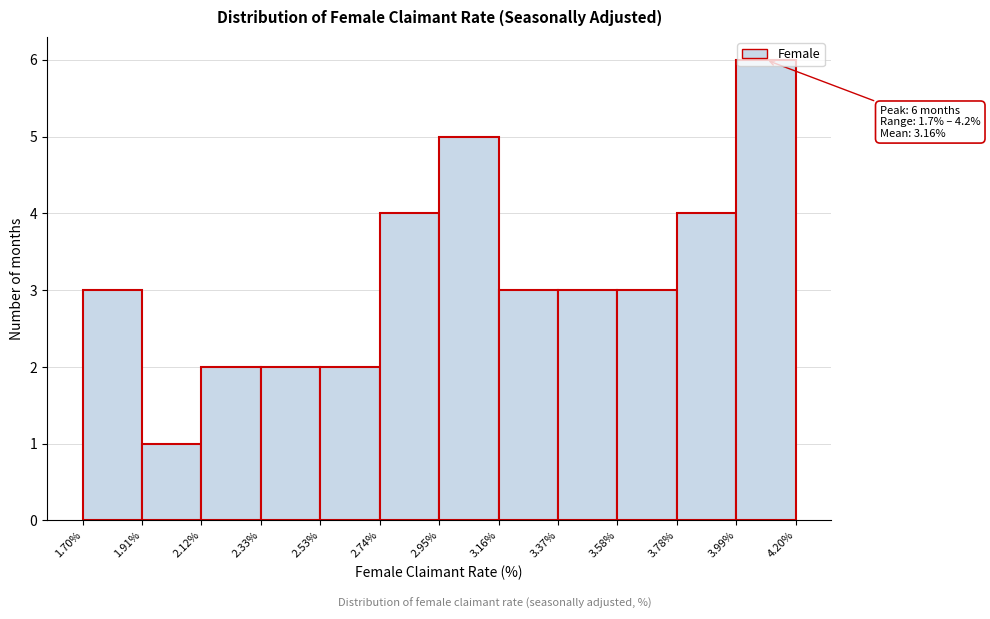

Which range on the x-axis has the tallest bar?

3.99% to 4.20%